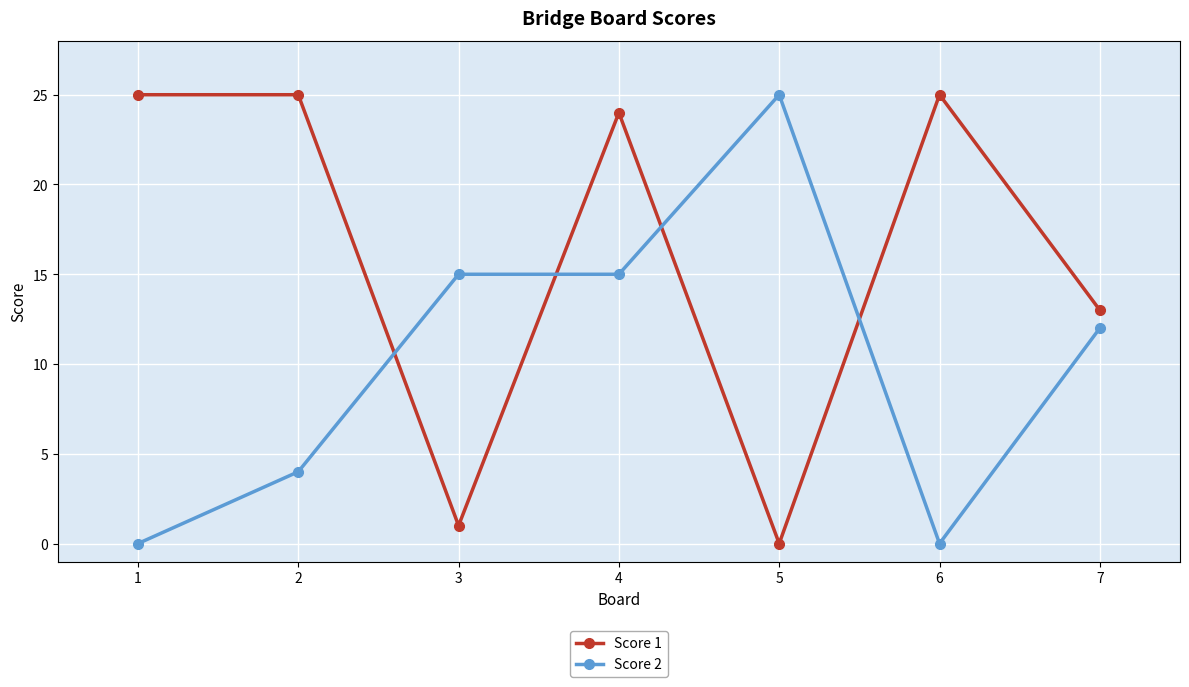

What is the difference between the highest and lowest values at 4?

9